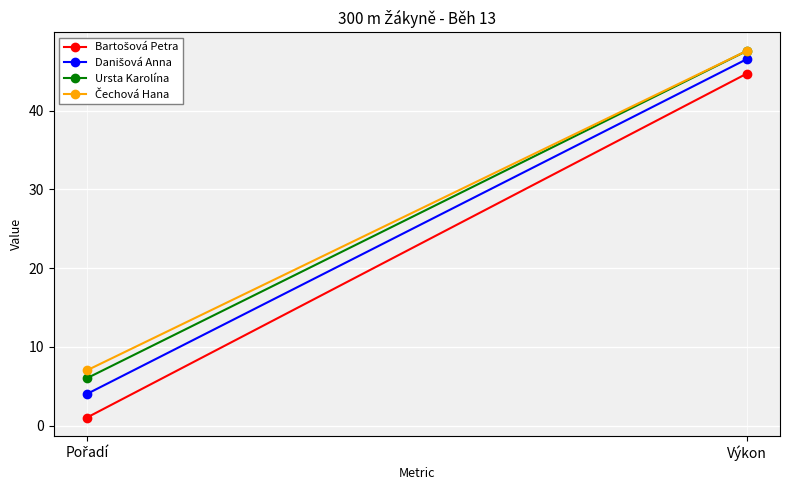

What is the difference between the maximum and minimum values in the Bartošová Petra series?

43.7